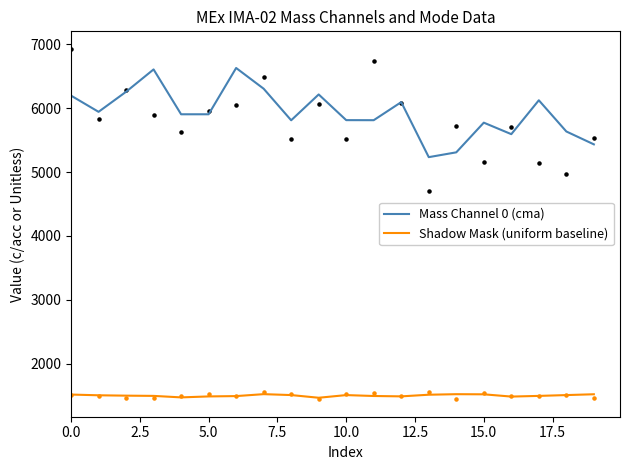

Is the value of Mass Channel 0 (cma) at 10 greater than the value of Shadow Mask (uniform baseline) at 19?

Yes